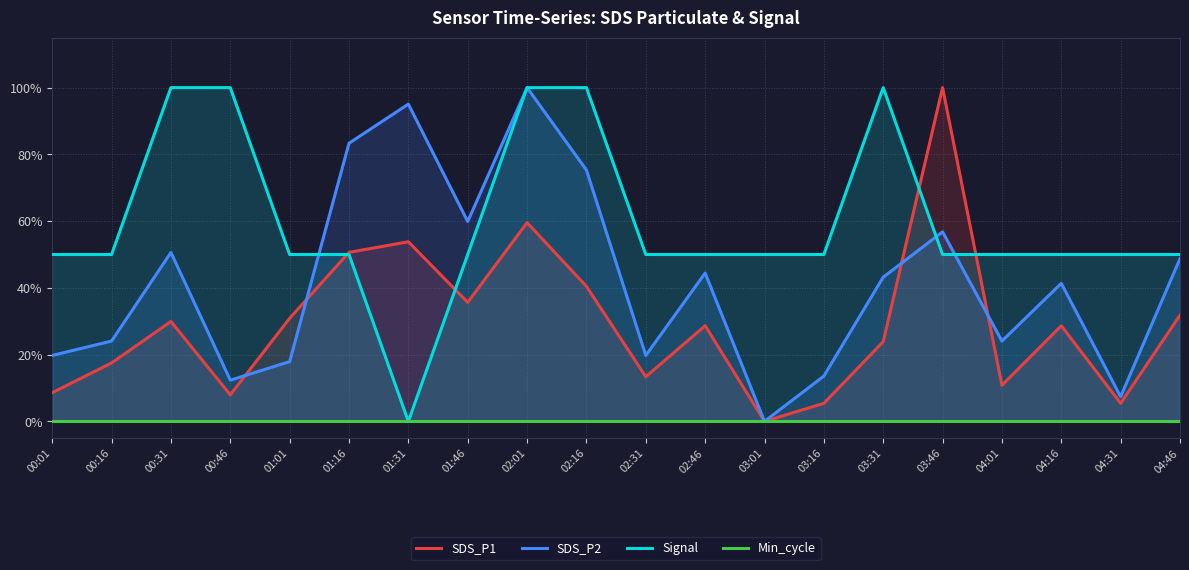

What is the label of the 7th point from the left?

01:31